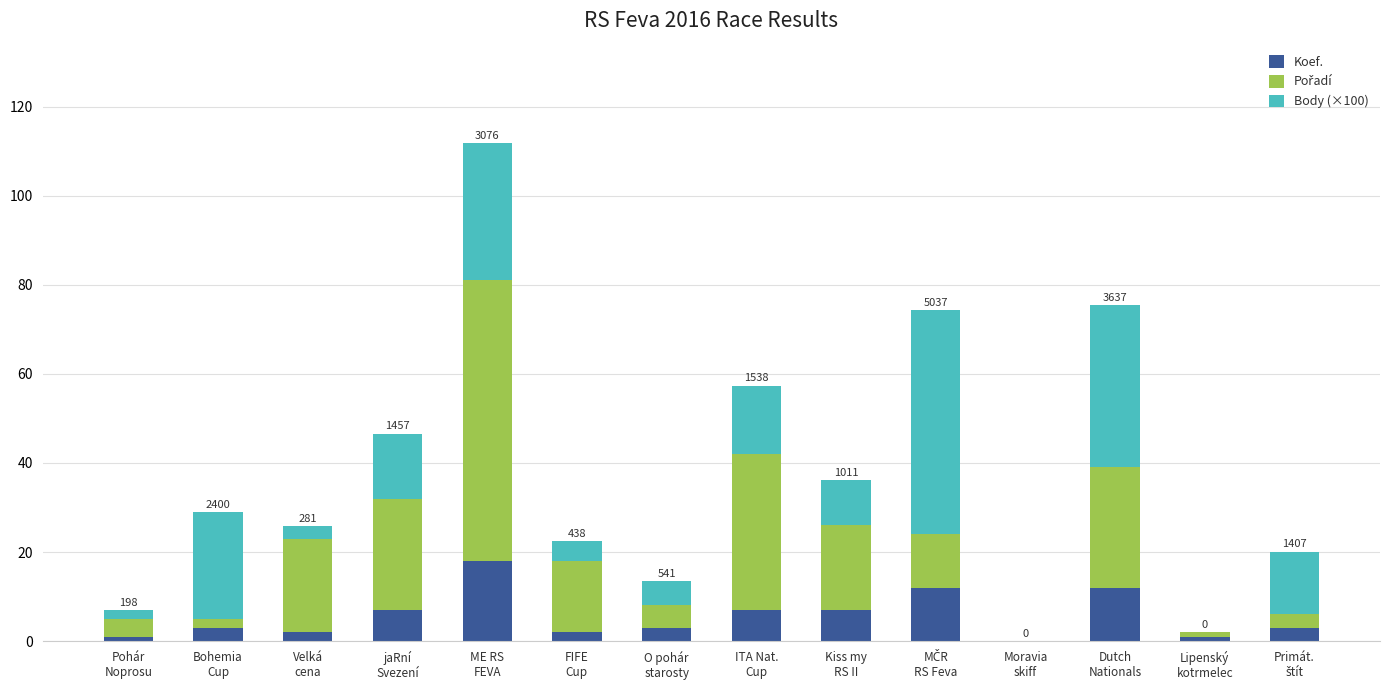

What is the highest value of the Koef. series?

18.0